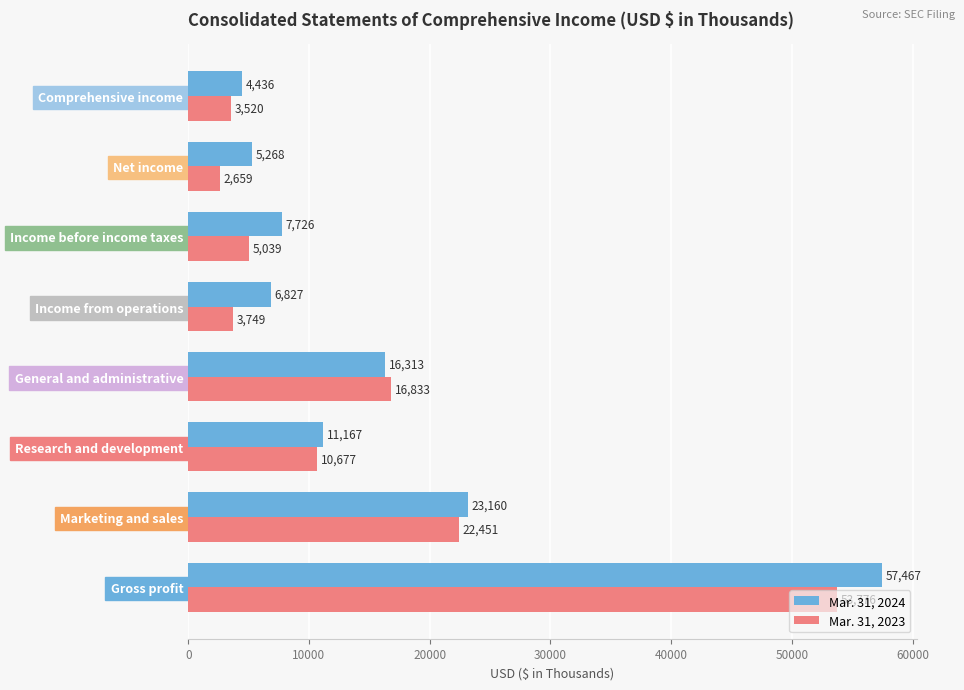

True or false: Mar. 31, 2024 has a value of 57467 at Gross profit.

True